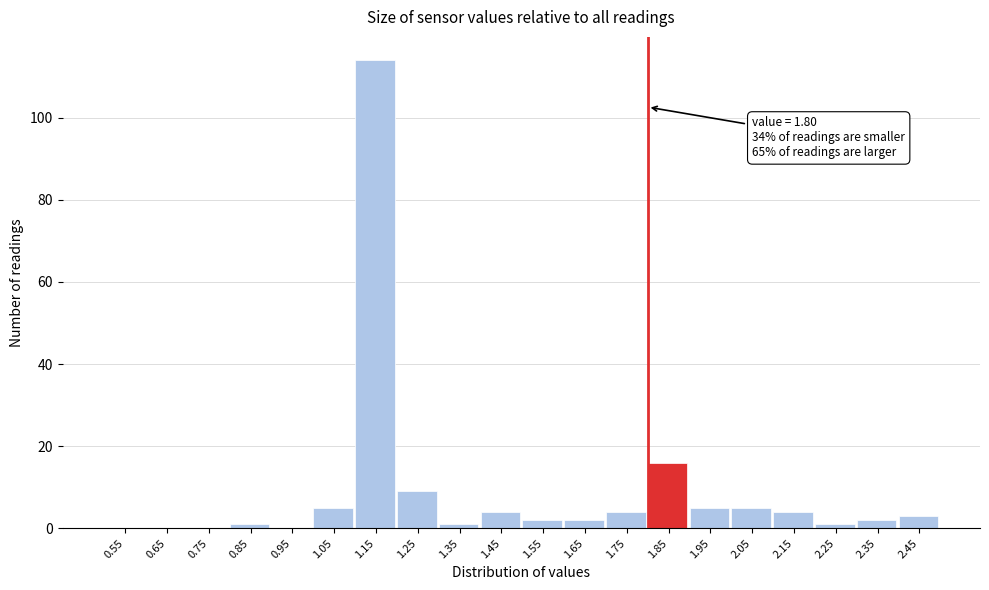

Over which range of the x-axis is the bar tallest?

1.1 to 1.2